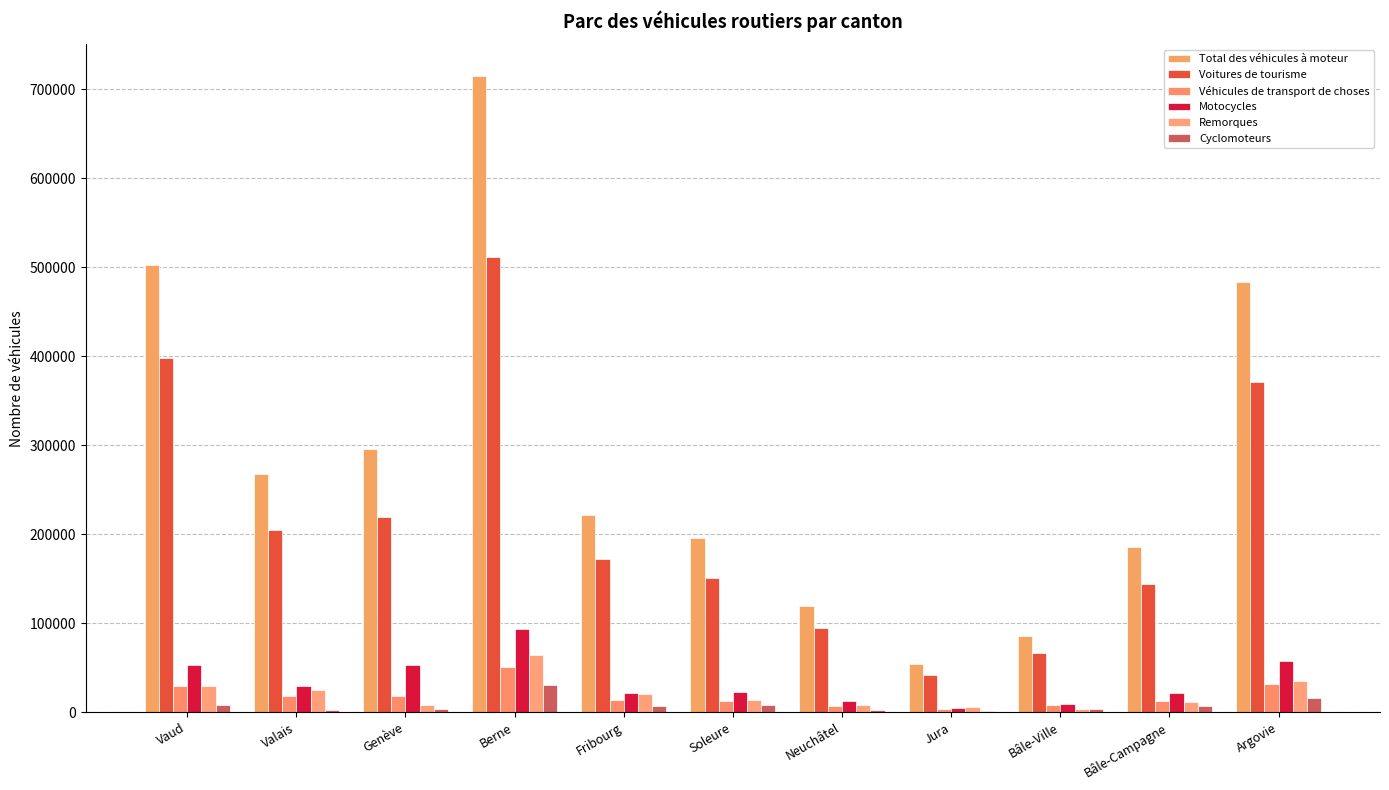

What is the total value across all series at Bâle-Campagne?

381586